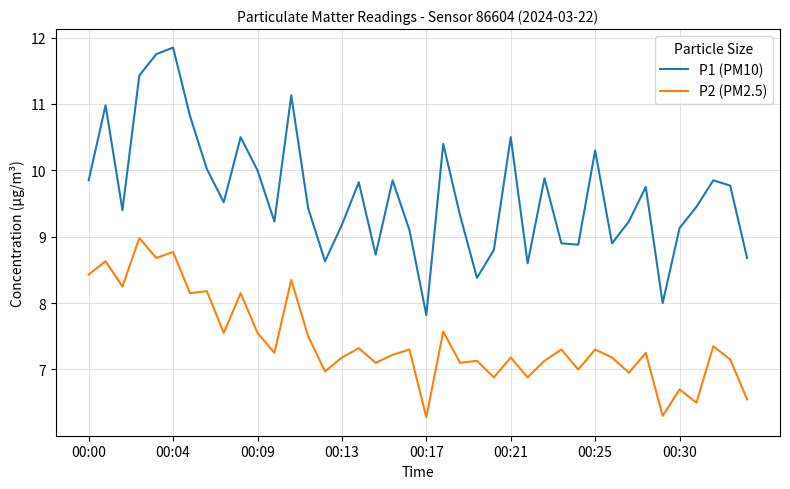

Which series has the widest spread of values?

P1 (PM10)